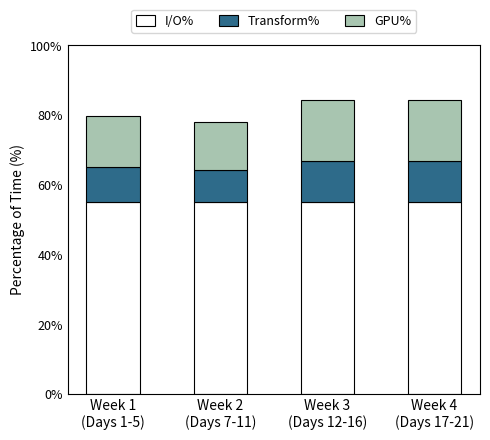

How many distinct data groups are displayed?

3